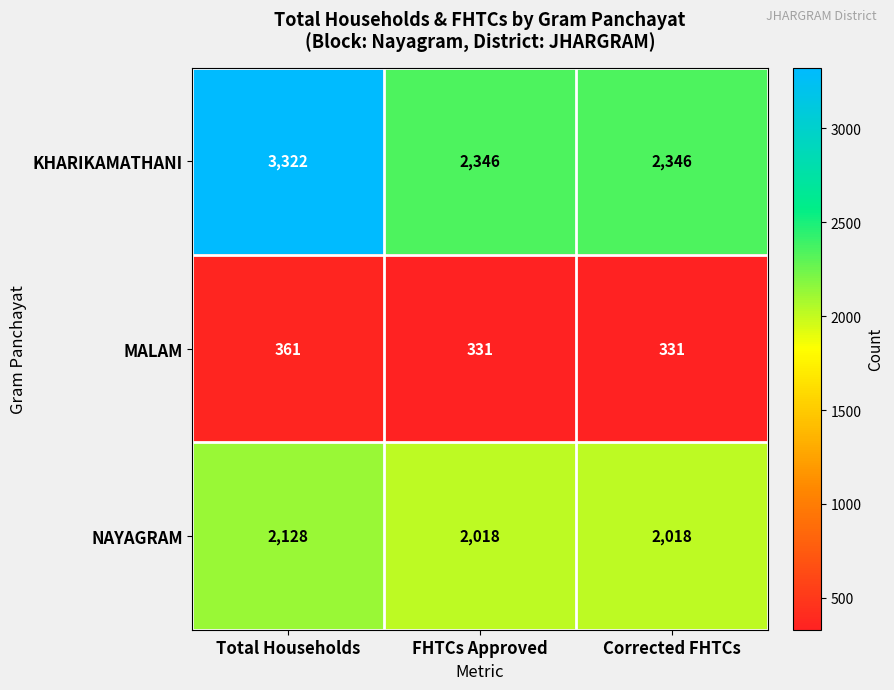

What is the difference between the highest and lowest values at Corrected FHTCs?

2015